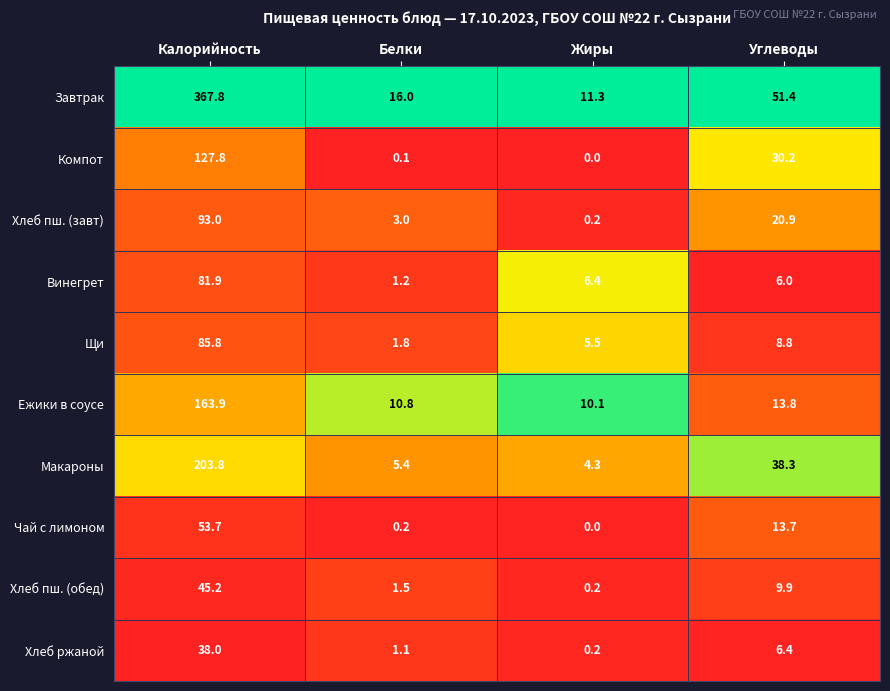

Which series changed the most between Калорийность and Белки?

Завтрак